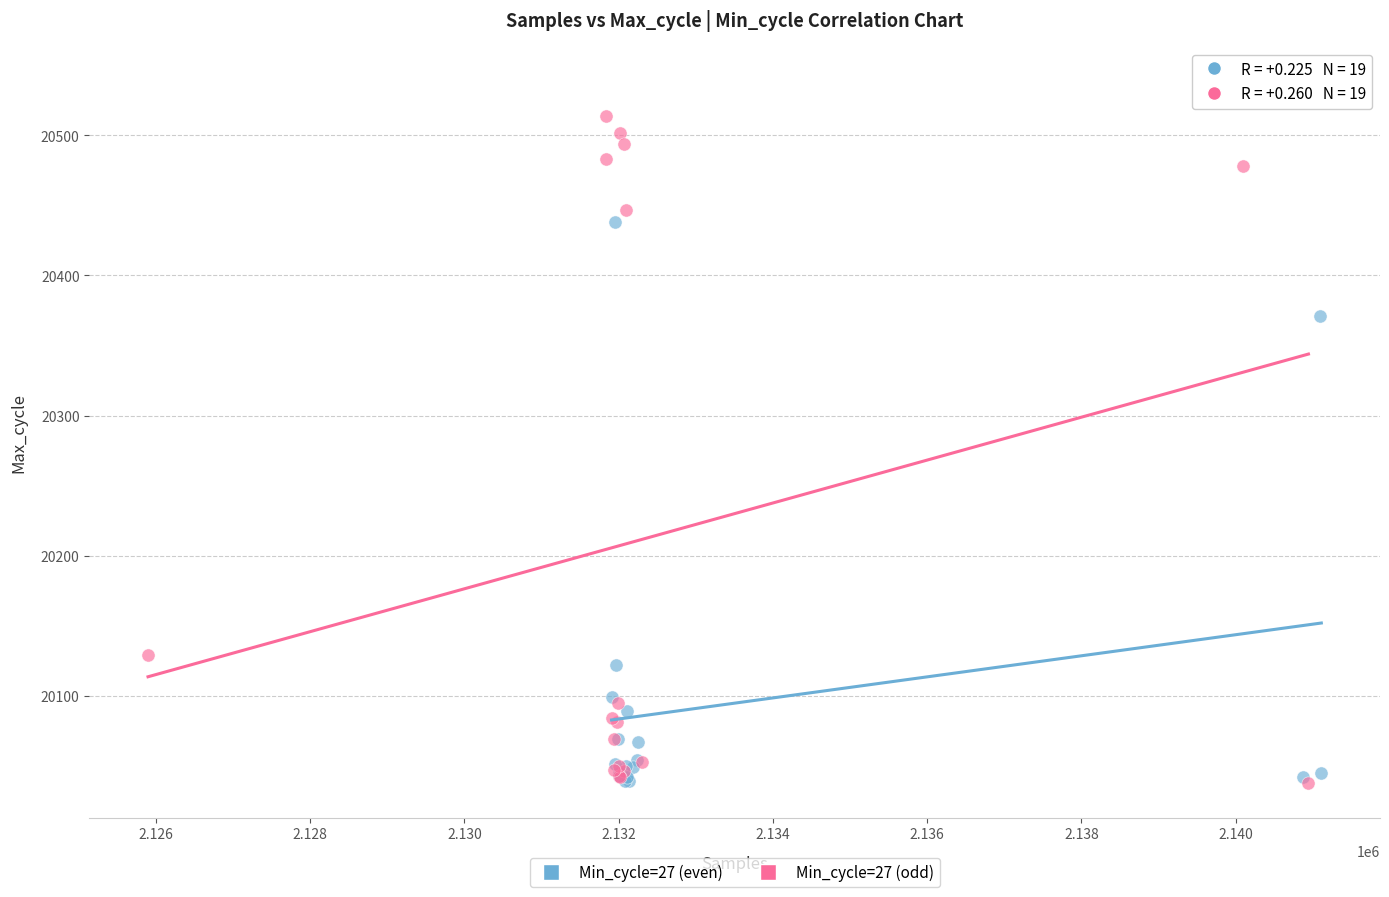

Which series contains the highest Y value?

Min_cycle=27 (odd)